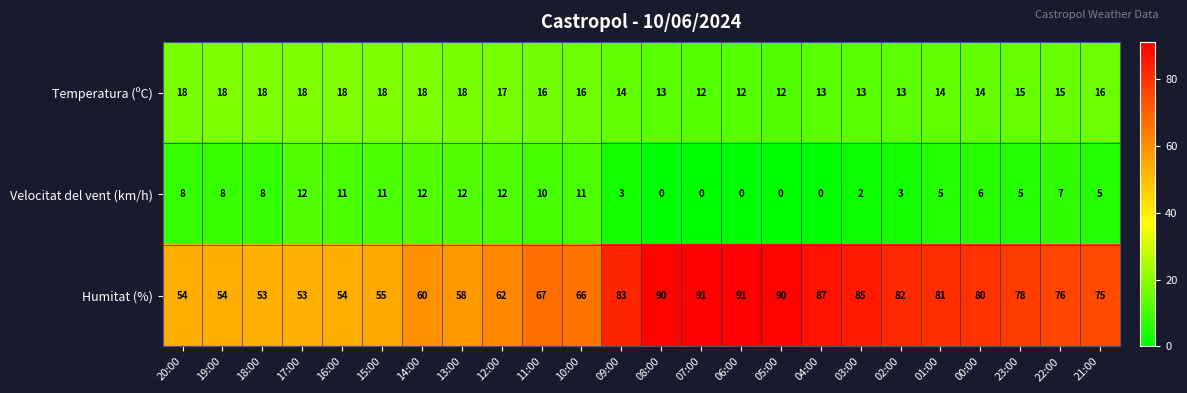

Is it true that Velocitat del vent (km/h) equals 8 at 20:00?

True